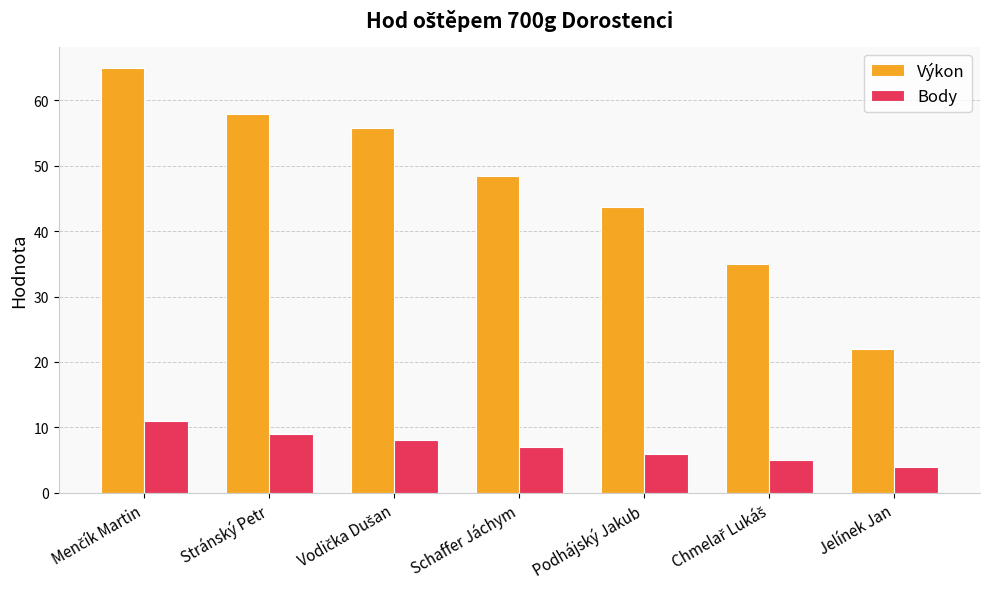

Is the value of Výkon at Podhájský Jakub greater than the value of Body at Stránský Petr?

Yes